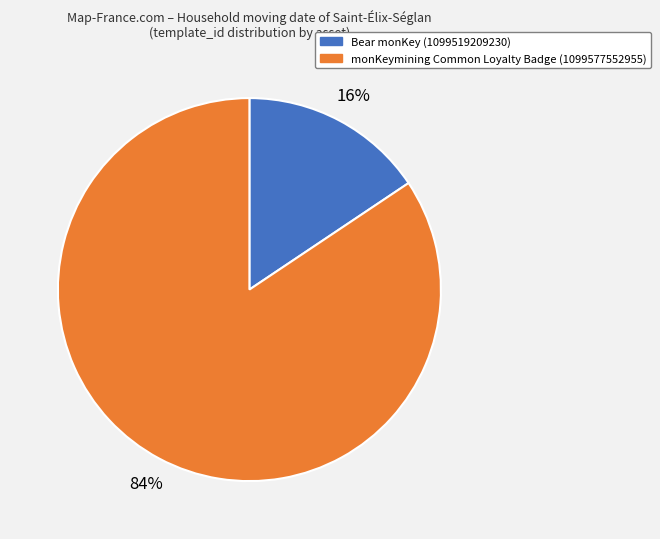

To the nearest percent, what portion does Bear monKey (1099519209230) represent?

16%